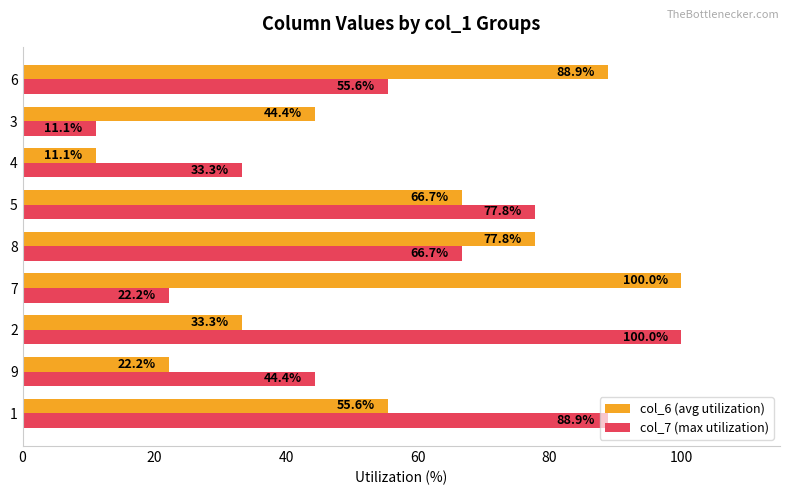

Between 2 and 4, which series saw the biggest shift?

col_7 (max utilization)